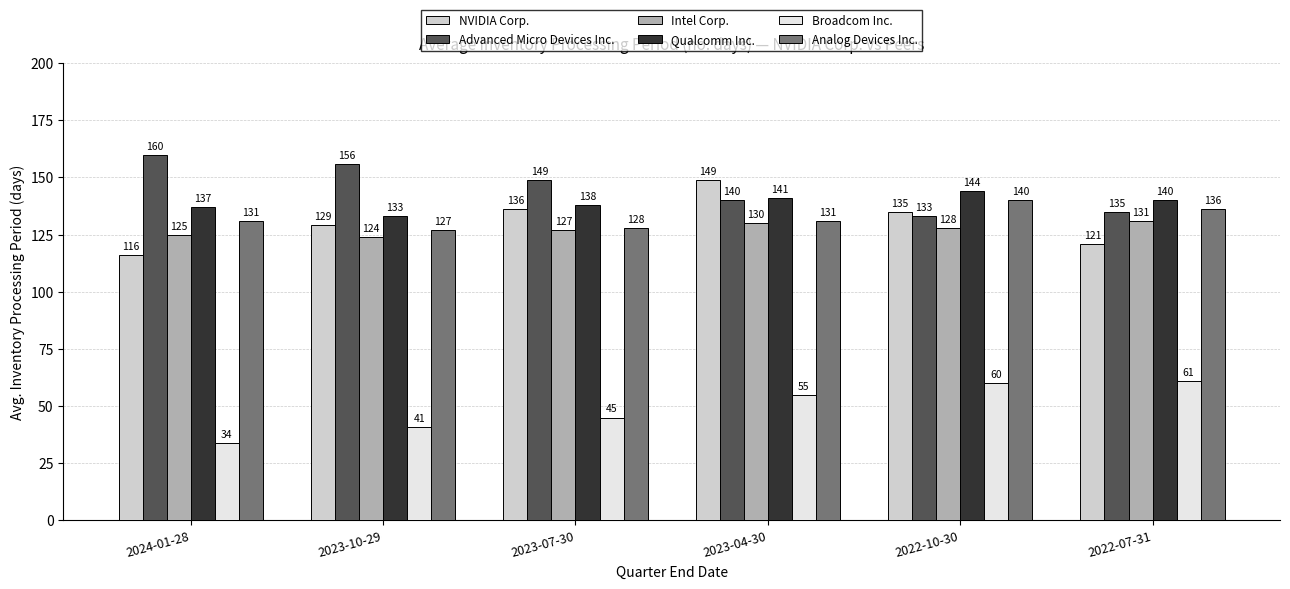

List the labels in order of Broadcom Inc. value, largest first.

2022-07-31, 2022-10-30, 2023-04-30, 2023-07-30, 2023-10-29, 2024-01-28